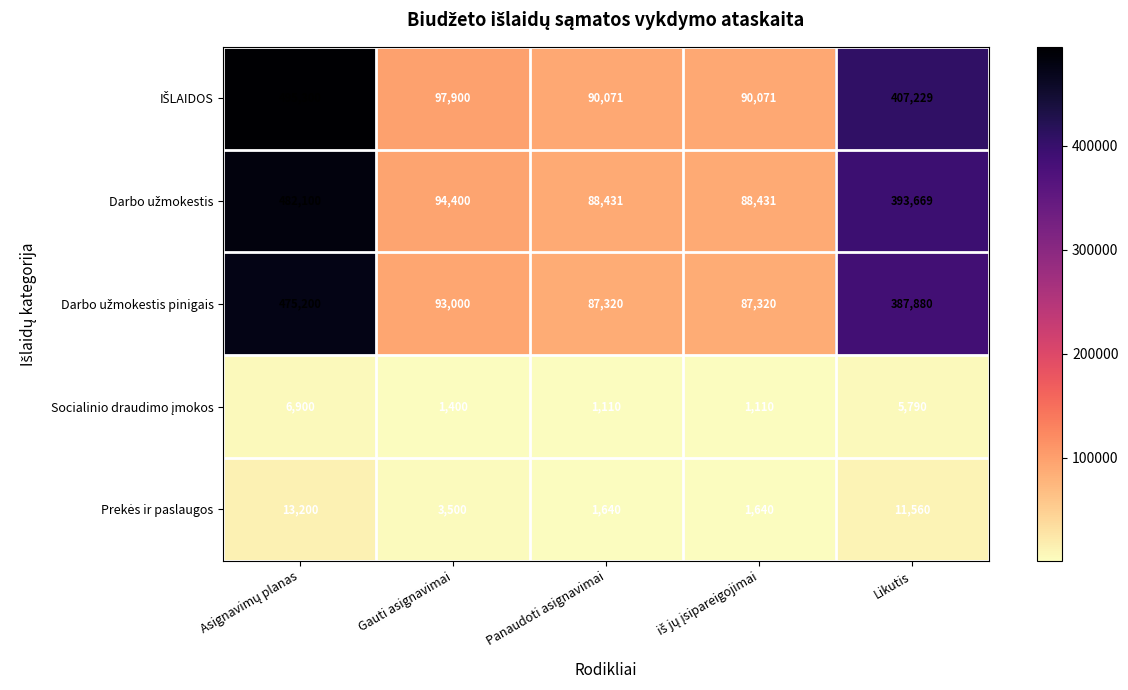

What is the spread (max minus min) of values at Likutis?

401439